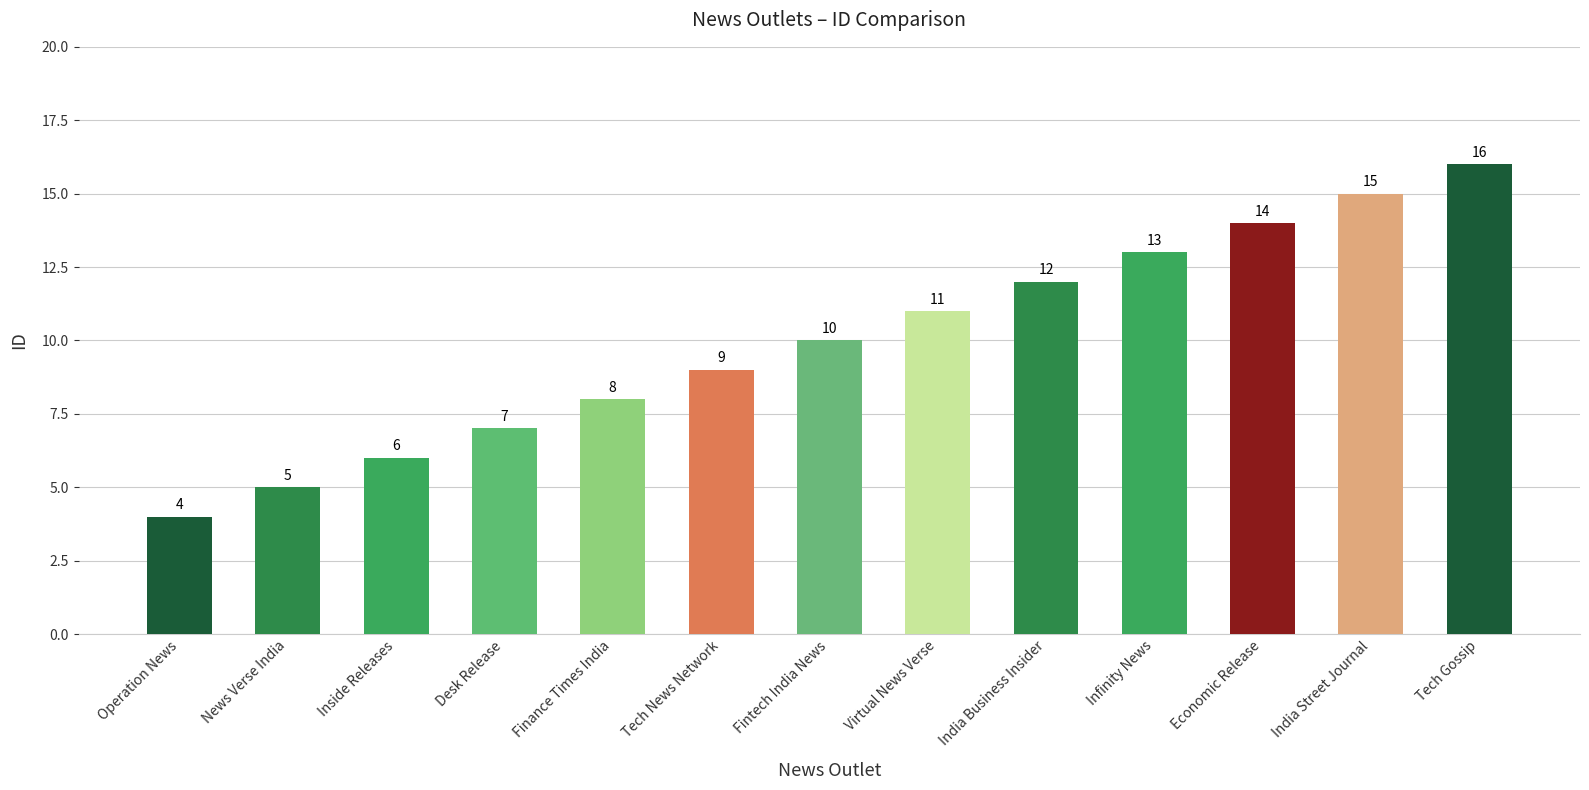

Rank the categories by value from highest to lowest.

Tech Gossip, India Street Journal, Economic Release, Infinity News, India Business Insider, Virtual News Verse, Fintech India News, Tech News Network, Finance Times India, Desk Release, Inside Releases, News Verse India, Operation News